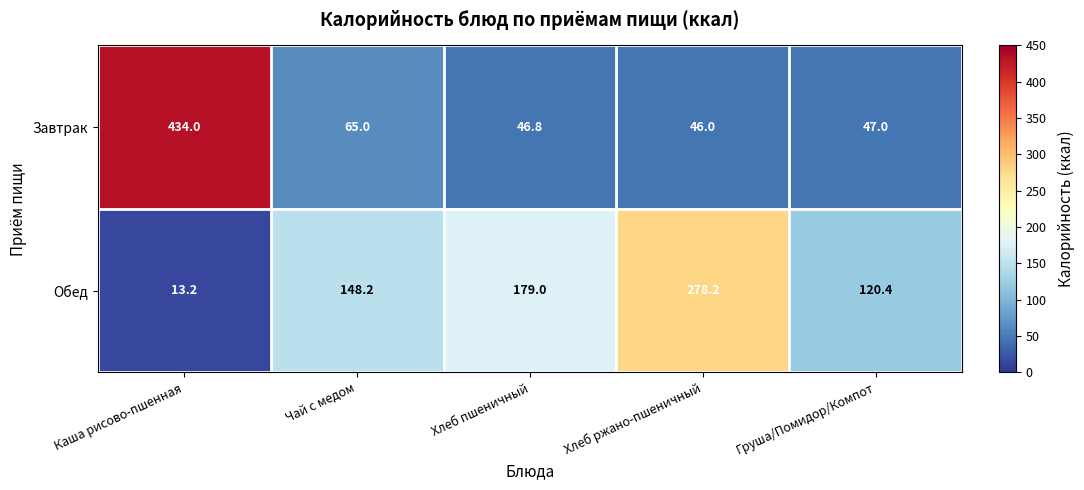

What is the average value of the Обед series?

147.8